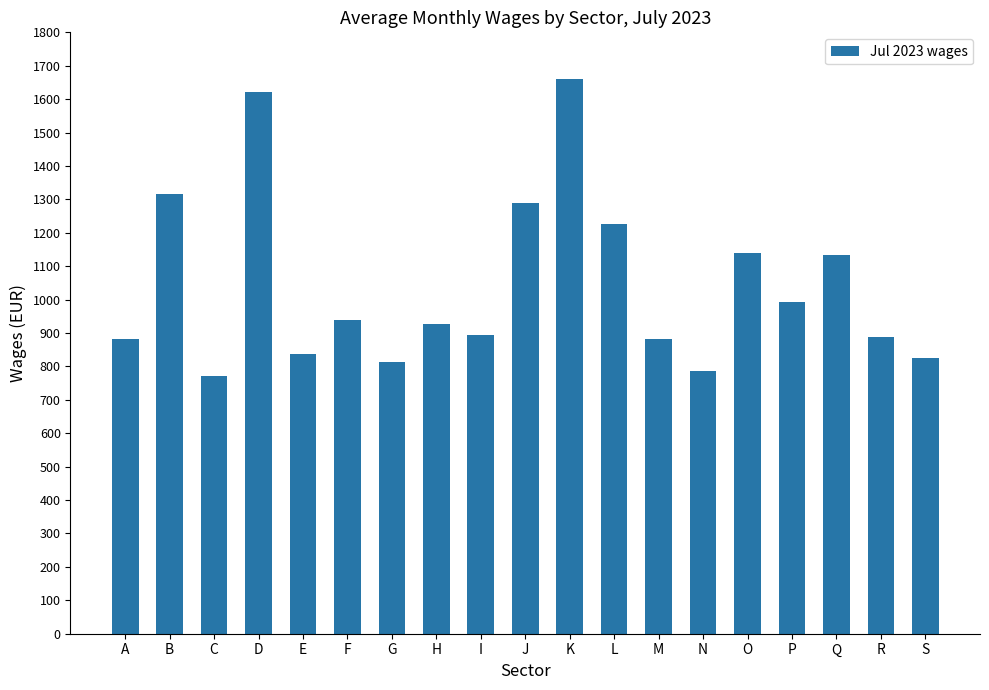

What is the value of the 11th bar from the left?

1659